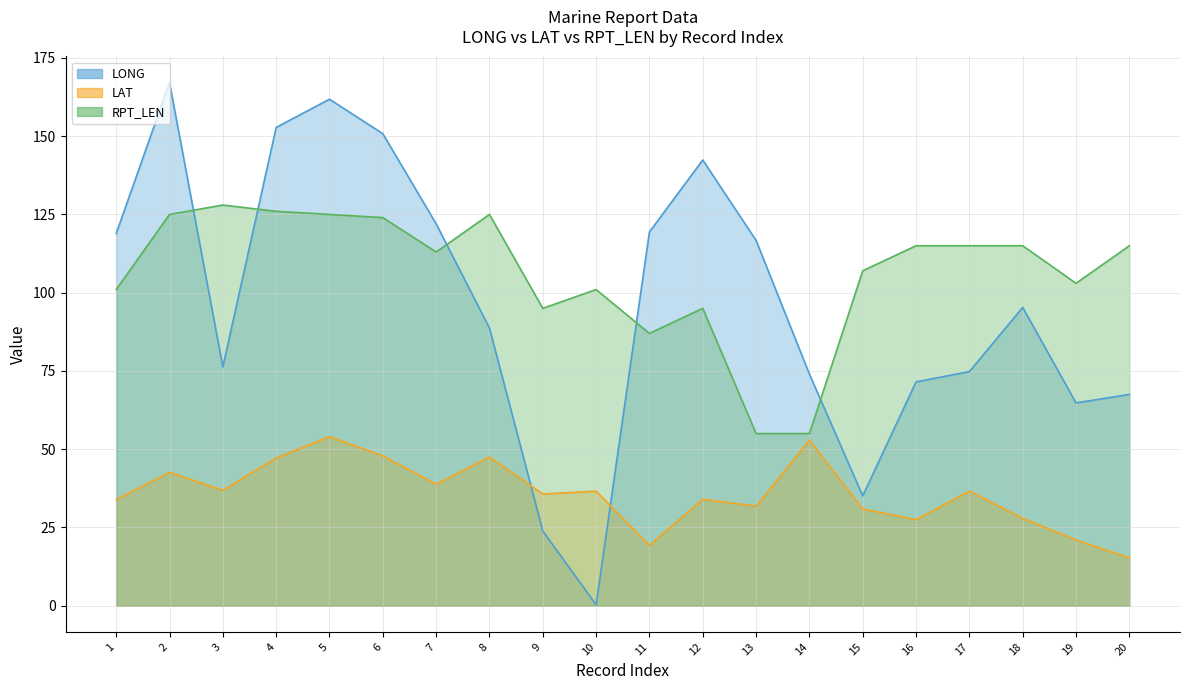

Which series has the largest total across all categories?

RPT_LEN